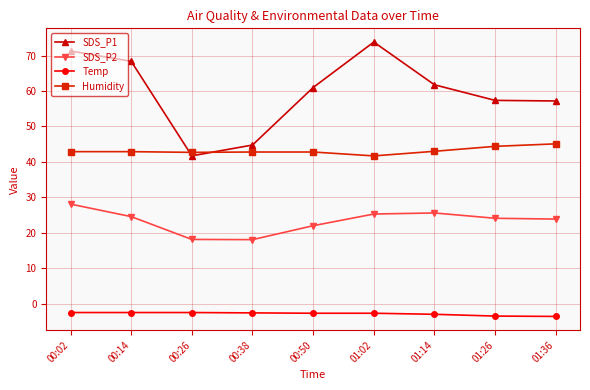

What is the sum of the Temp values at 00:02 and 00:14?

-5.0